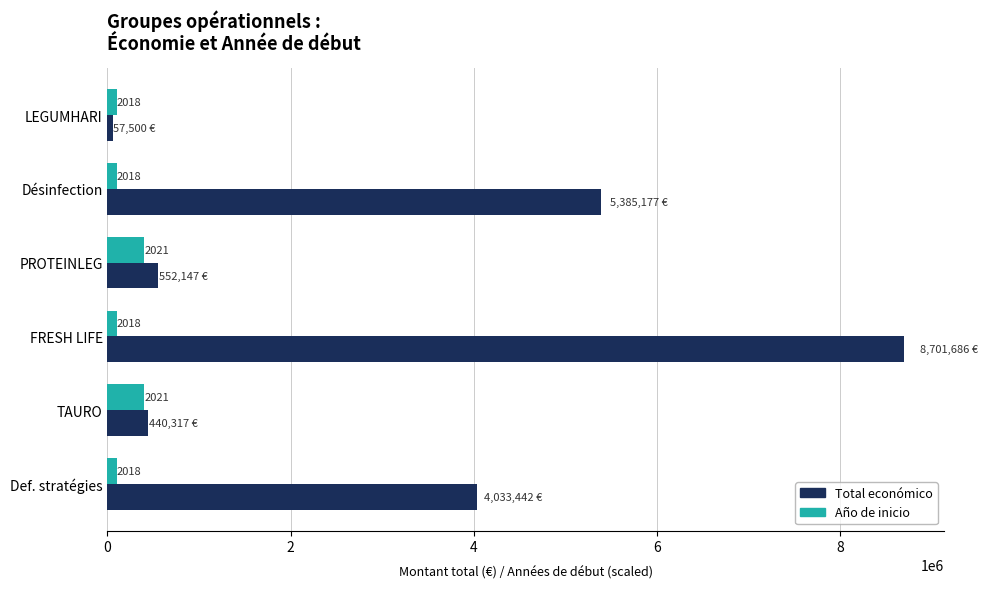

What are all the series names shown in the legend?

Total económico, Año de inicio